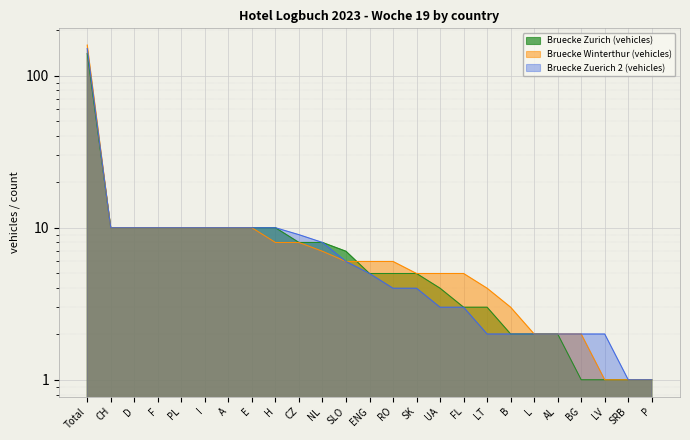

True or false: Bruecke Winterthur (vehicles) and Bruecke Zurich (vehicles) cross at least once.

True